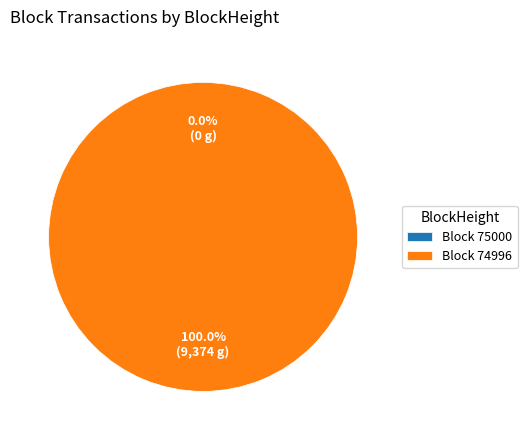

Count the number of slices in the pie.

2